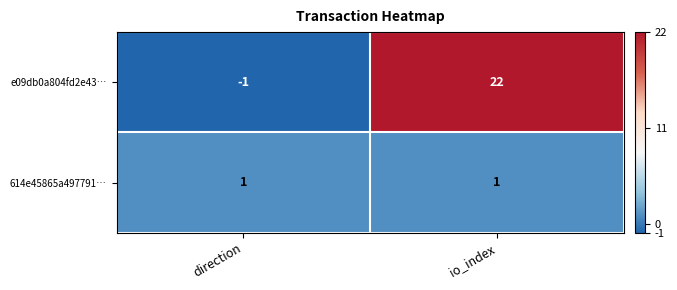

Which series has the largest total across all categories?

e09db0a804fd2e43…